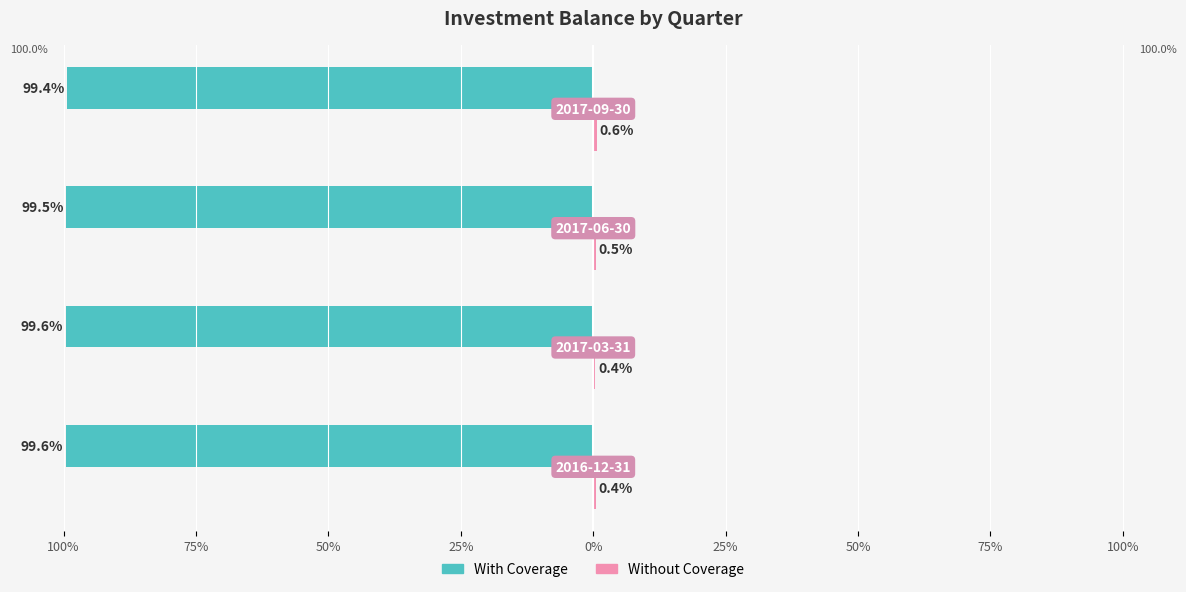

What is the value of the Without Coverage bar at the 3rd from the left?

0.5